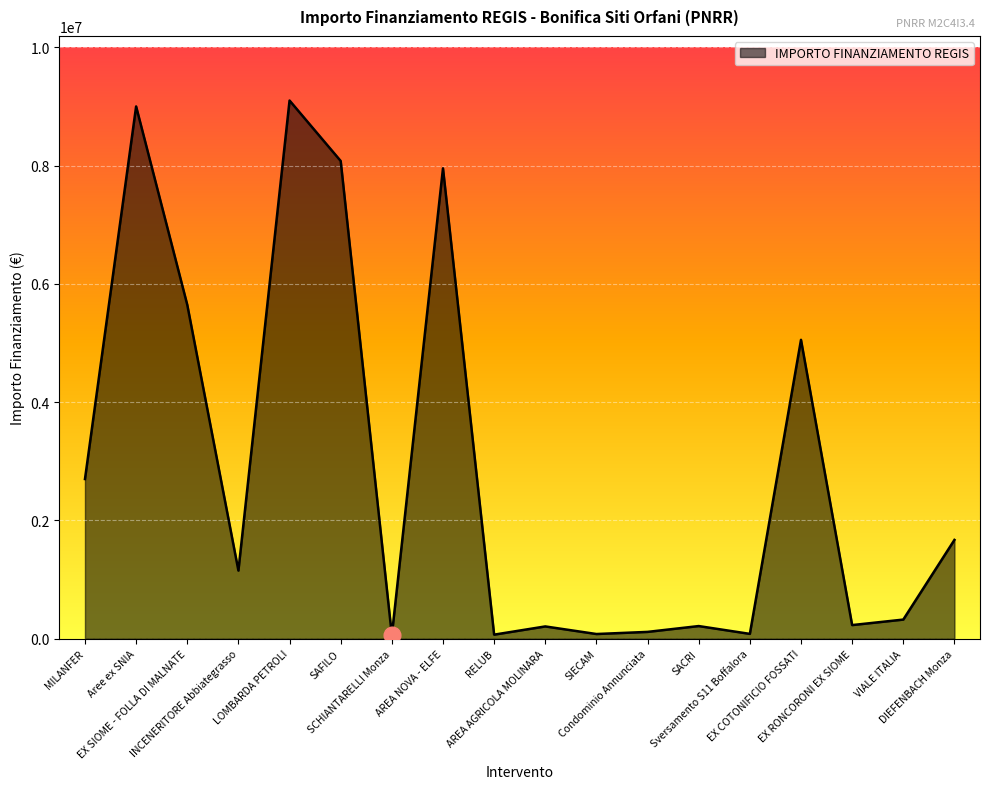

What position from the right is SIECAM?

8